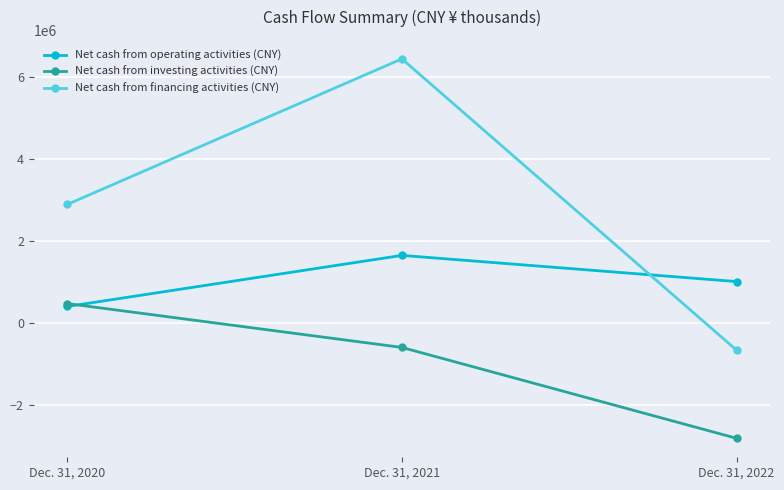

Is this an area chart (filled region under the line)?

No